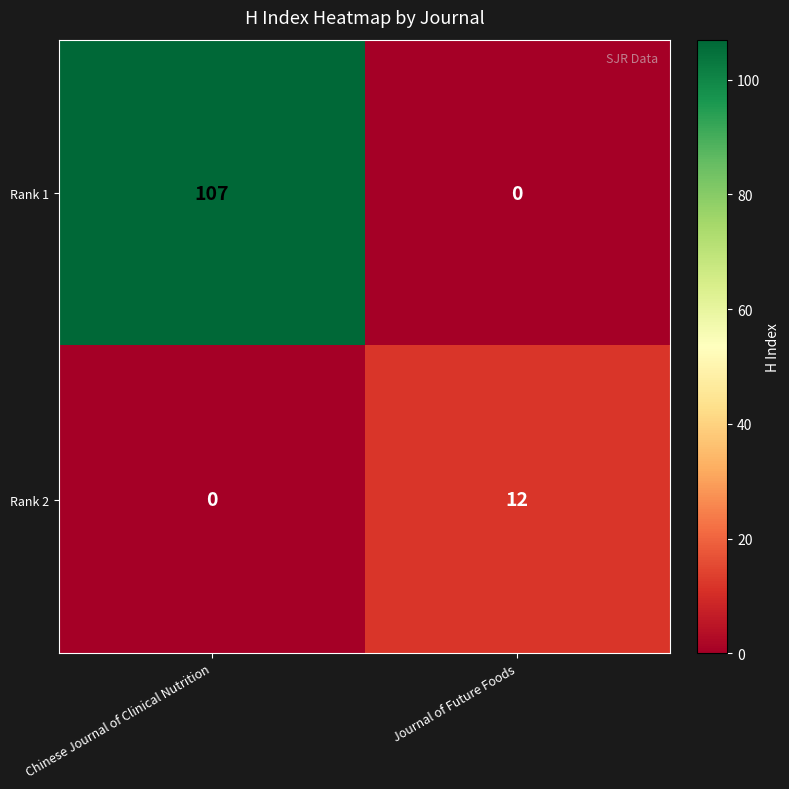

Where is Rank 2 nearest to the value 6?

Chinese Journal of Clinical Nutrition